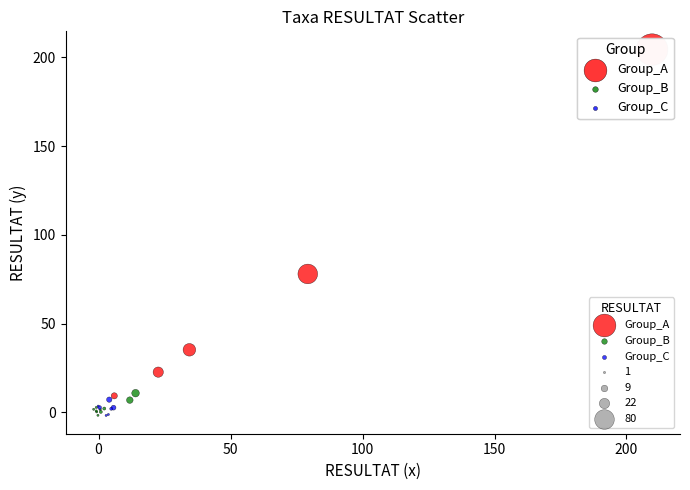

Which series contains the highest Y value?

Group_A